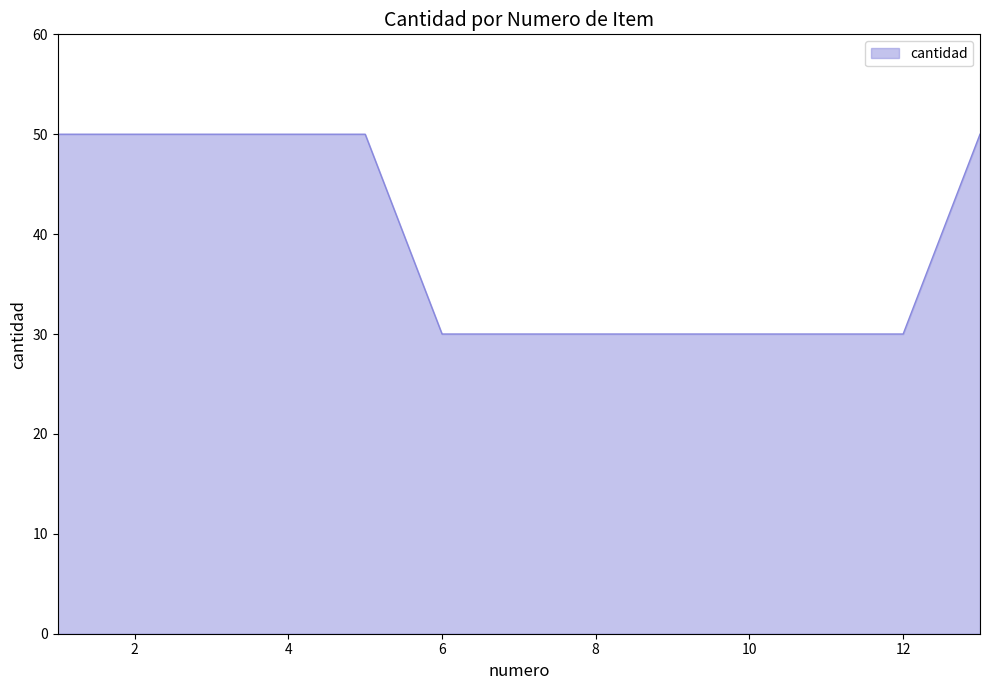

What is the difference between the maximum and minimum values?

20